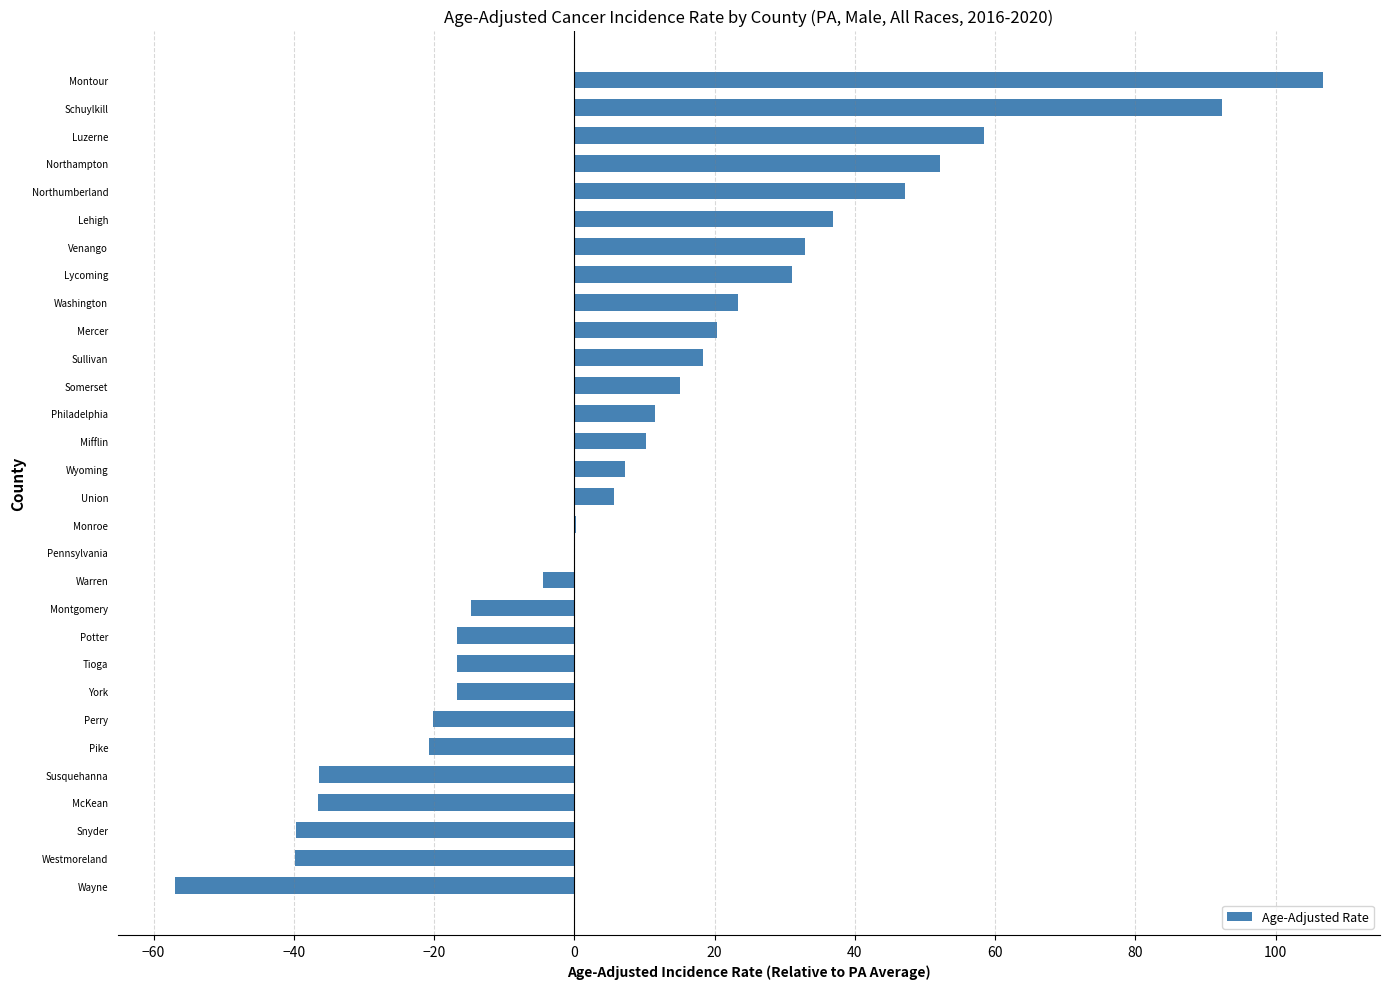

Are the bars horizontal?

Yes